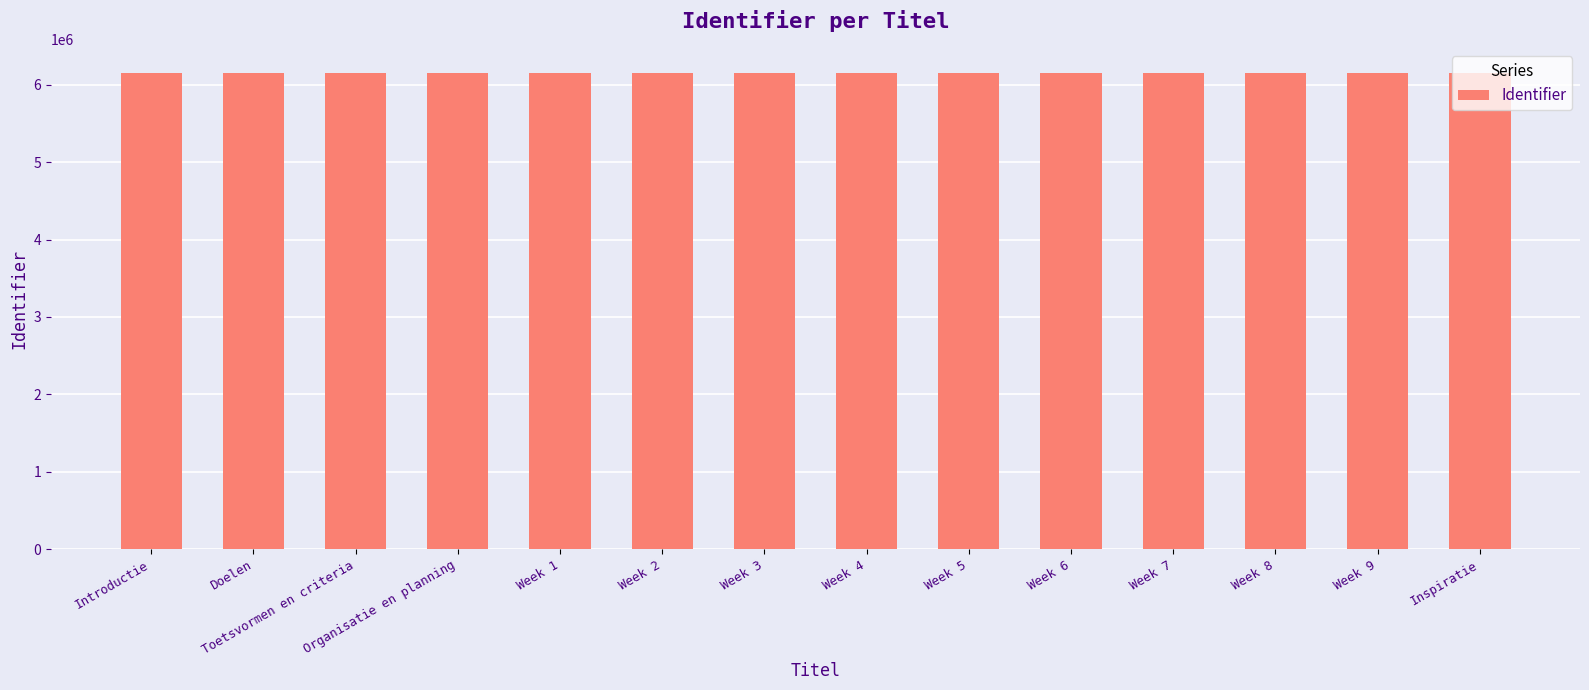

What is the smallest value displayed?

6155477